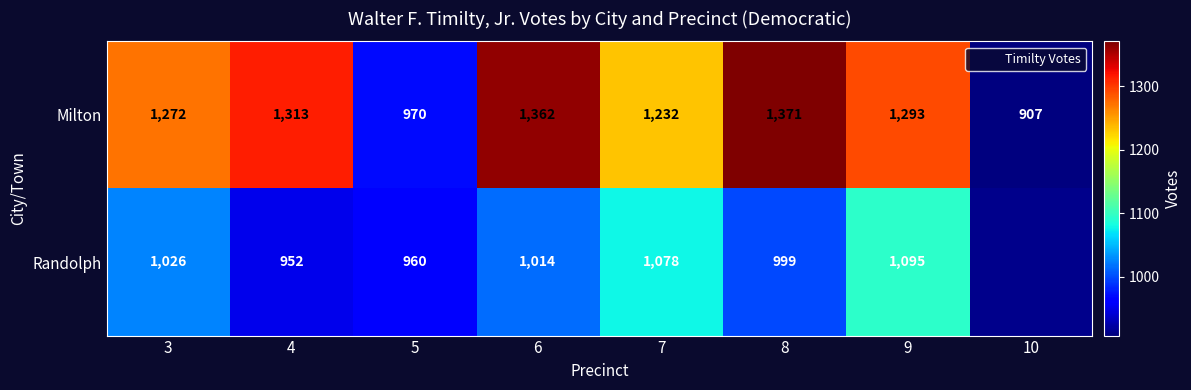

At which category is the sum across all series the highest?

9